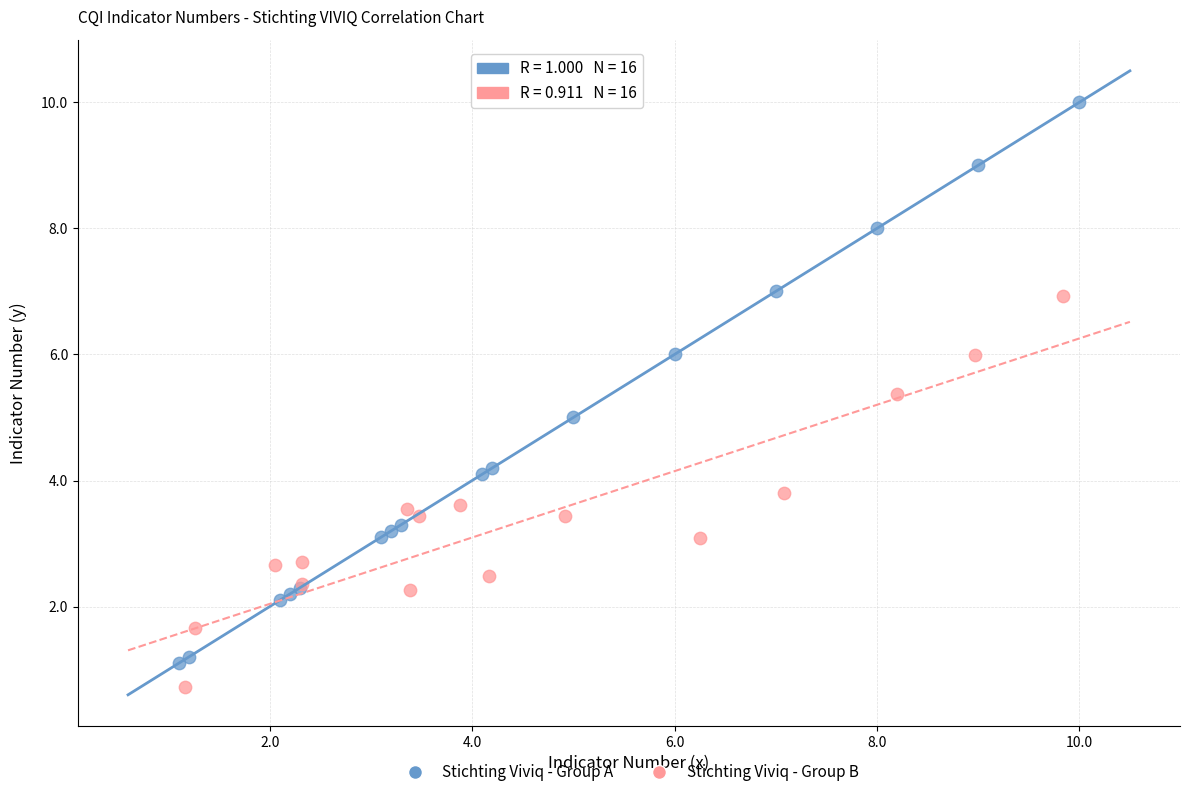

Which series contains the highest Y value?

Stichting Viviq - Group A